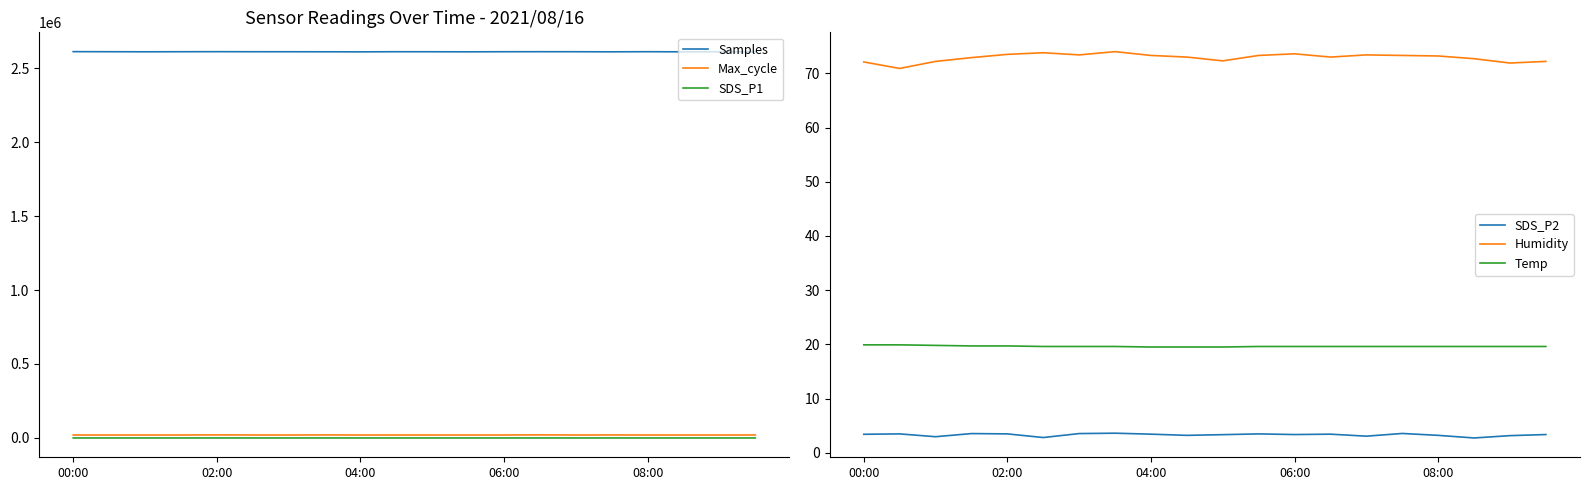

What is the sum of all SDS_P2 values?

66.0